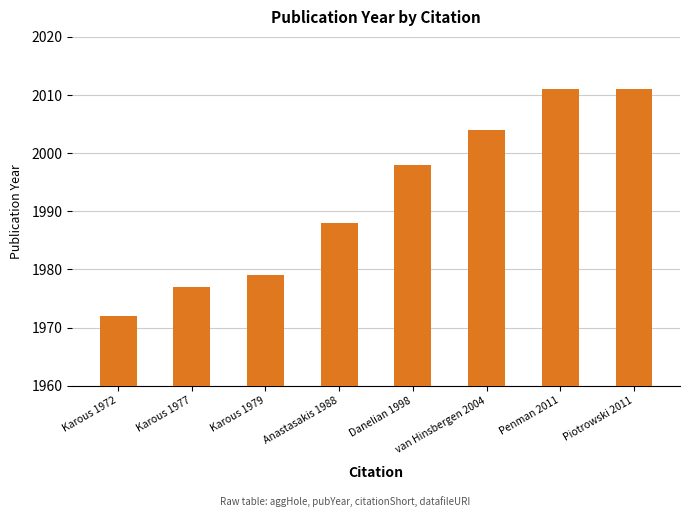

Which has a higher value, Danelian 1998 or van Hinsbergen 2004?

van Hinsbergen 2004